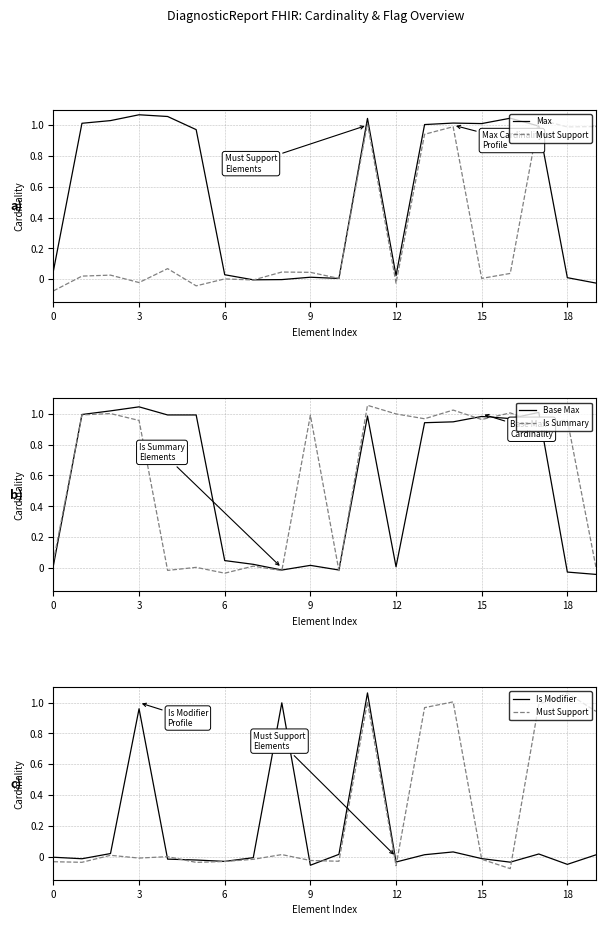

In Is Modifier, how many points are lower than both neighbors (excluding endpoints)?

6